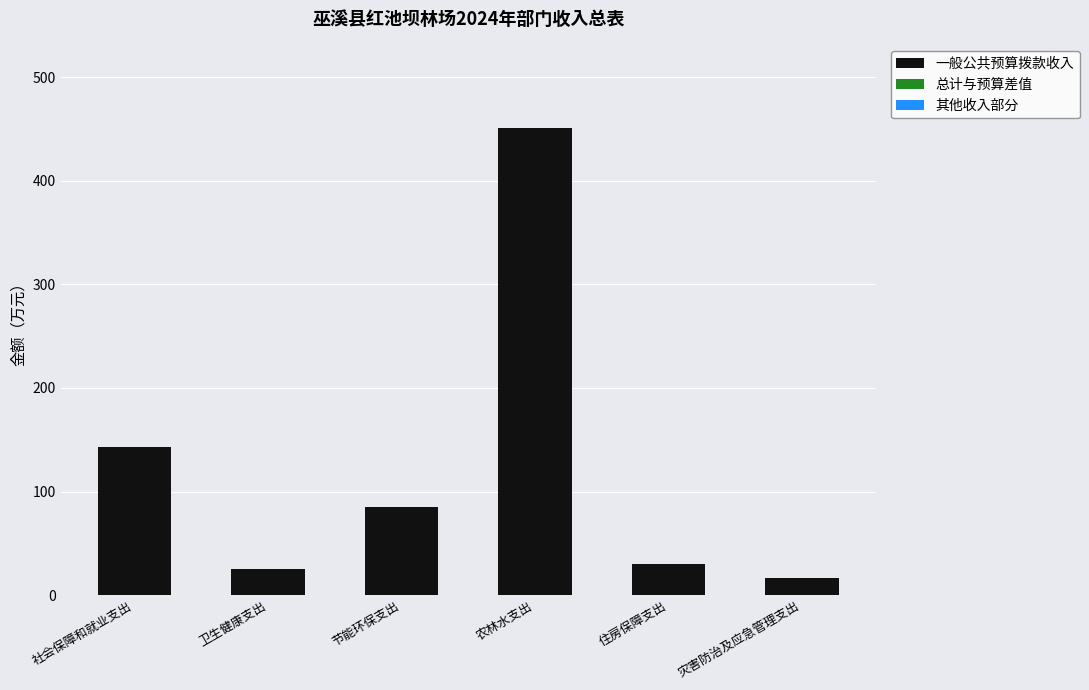

The value of 一般公共预算拨款收入 at 灾害防治及应急管理支出 is 16.6. True or false?

True